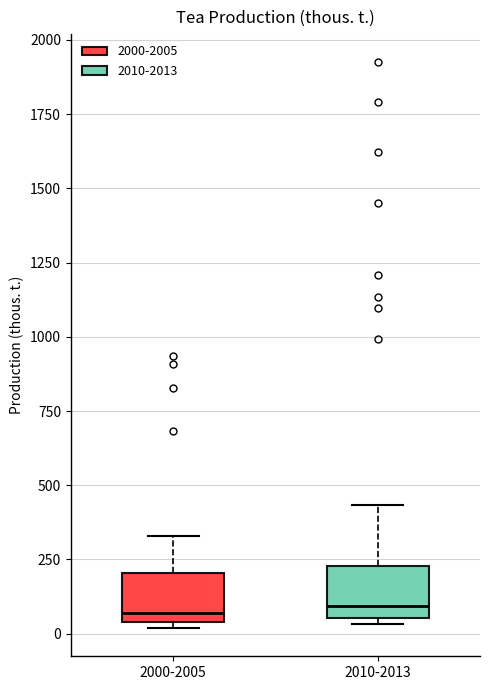

Reading left to right, transcribe this box plot: for each box, give where its median line is, the range the box spans, and where its two whiskers end, as read against the y-axis. The values are not printed on the chart, so give them approximately, as read against the axis.

2000-2005: median 50 (just above the box's lower edge), box 50 to 200, whiskers 0 to 350
2010-2013: median 100, box 50 to 250, whiskers 50 (just below the box's lower edge) to 450